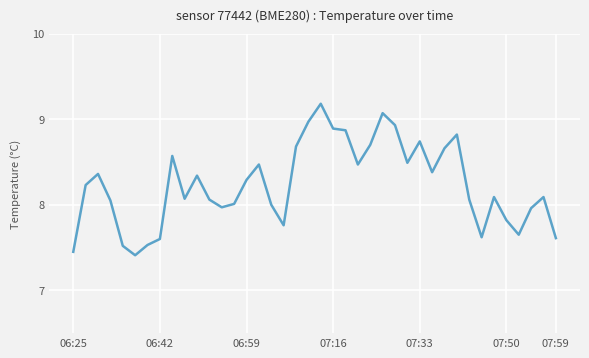

What is the difference between the maximum and minimum values?

1.8